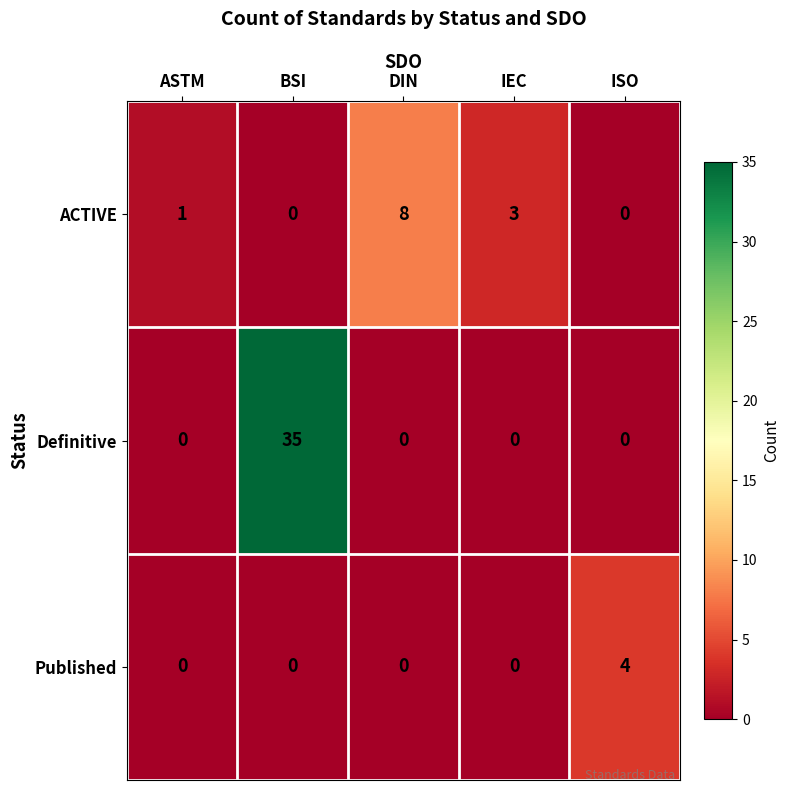

How many Published values are between 0 and 1?

4